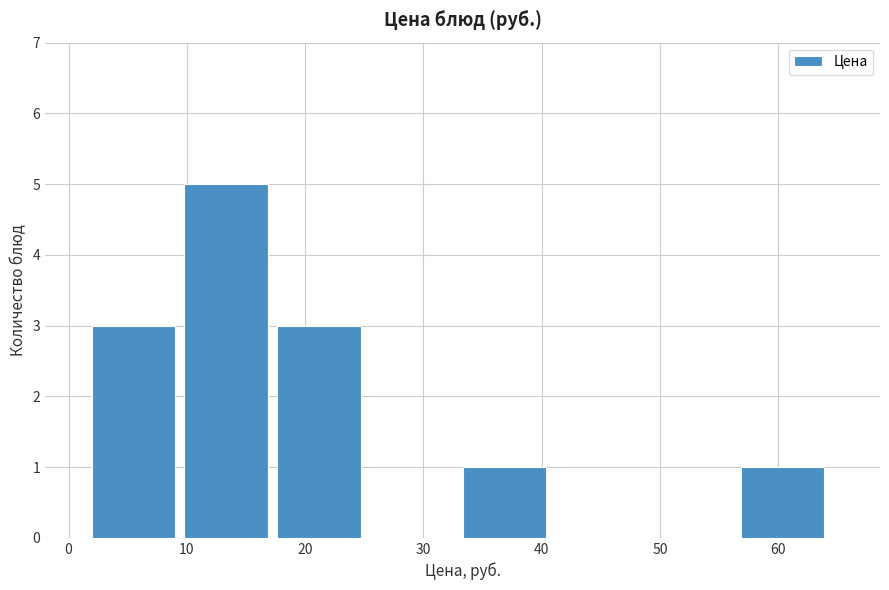

What is the height of the bar covering 10 to 18 on the x-axis? Neither the bar edges nor the heights are printed on the chart, so give them approximately, as read against the axes.

5